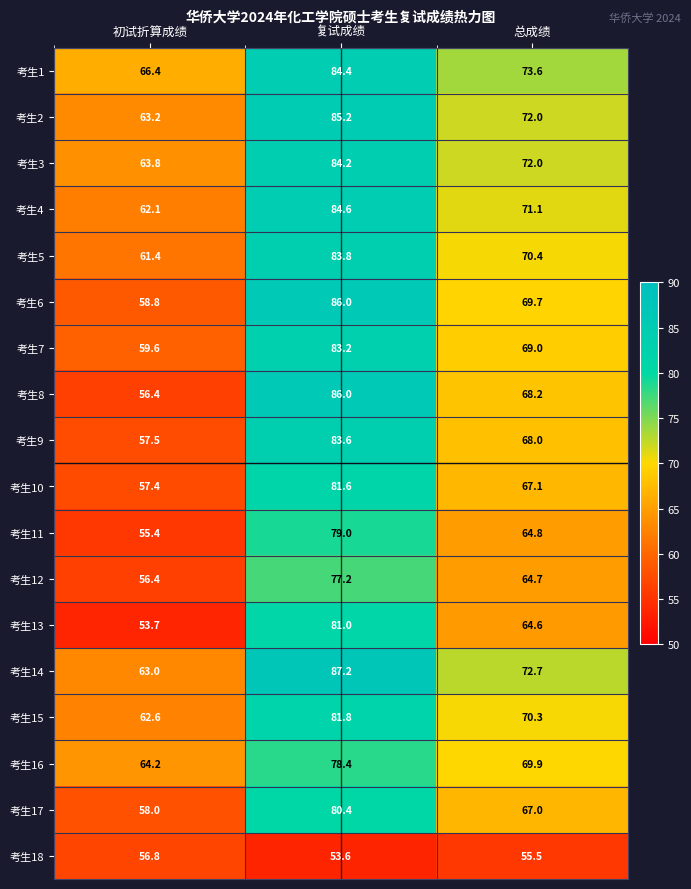

What is the sum of all 考生10 values?

206.1